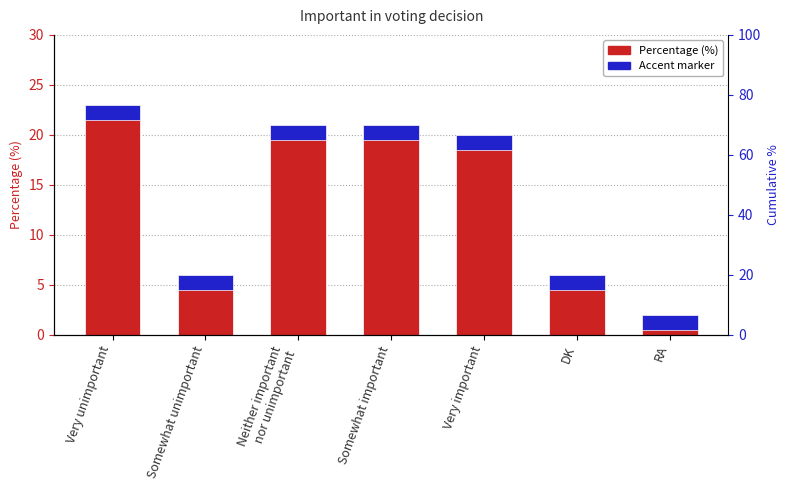

Are the bars horizontal?

No